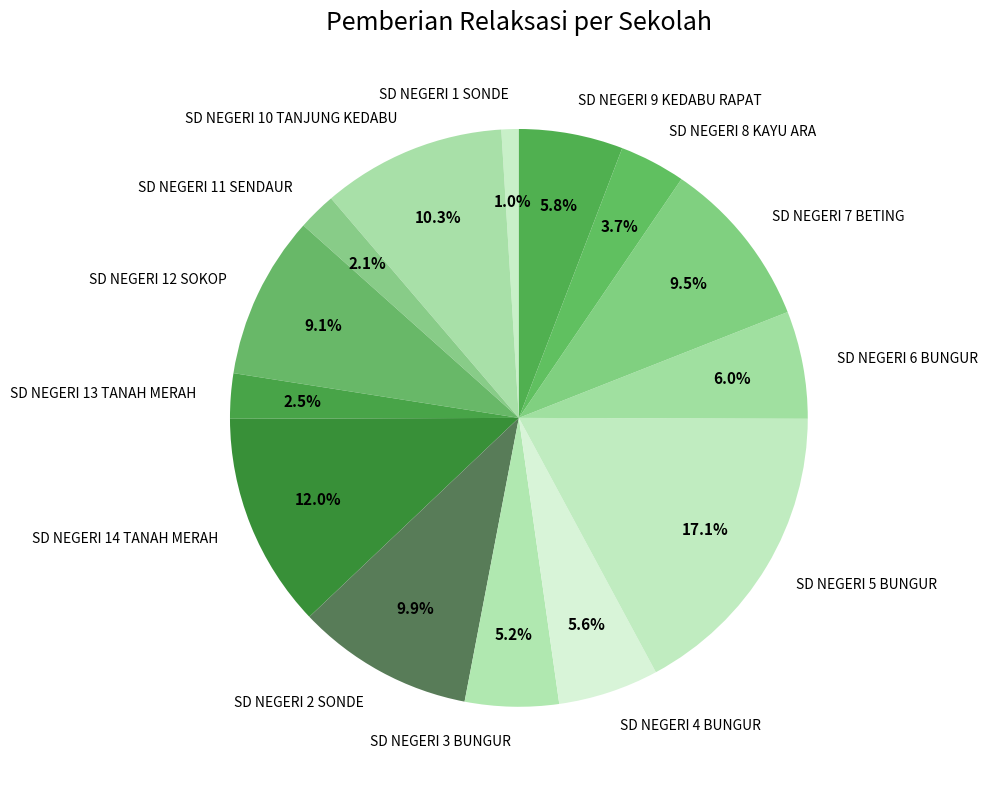

To the nearest percent, what portion does SD NEGERI 3 BUNGUR represent?

5%